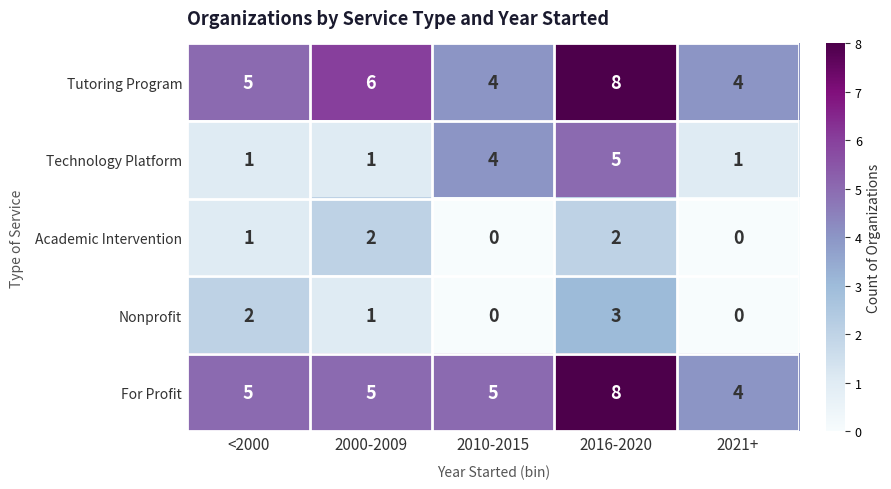

Count the number of data series in this chart.

5